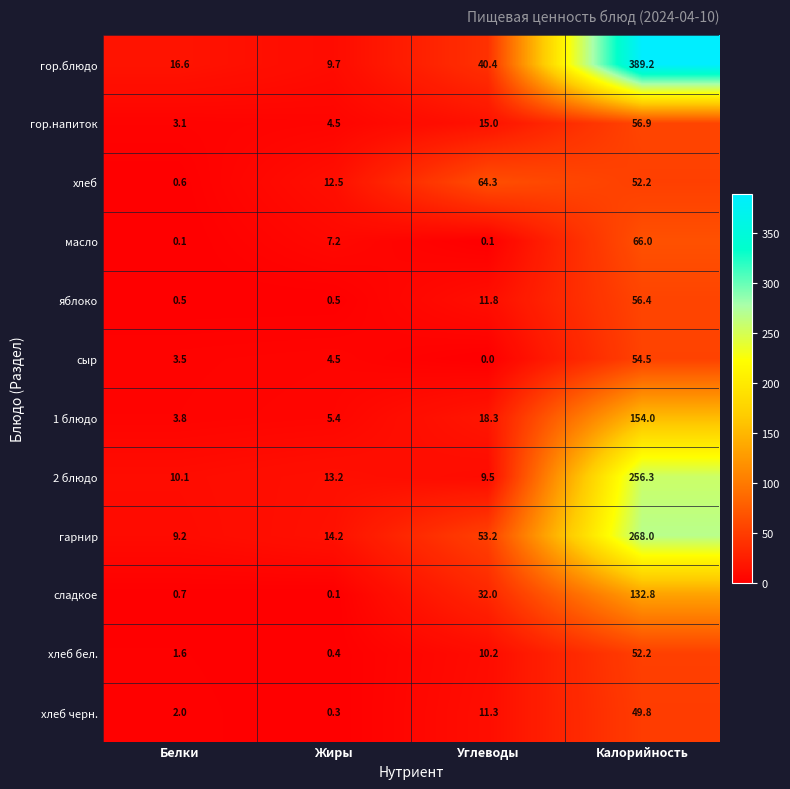

What value does the хлеб бел. series have at Жиры?

0.4